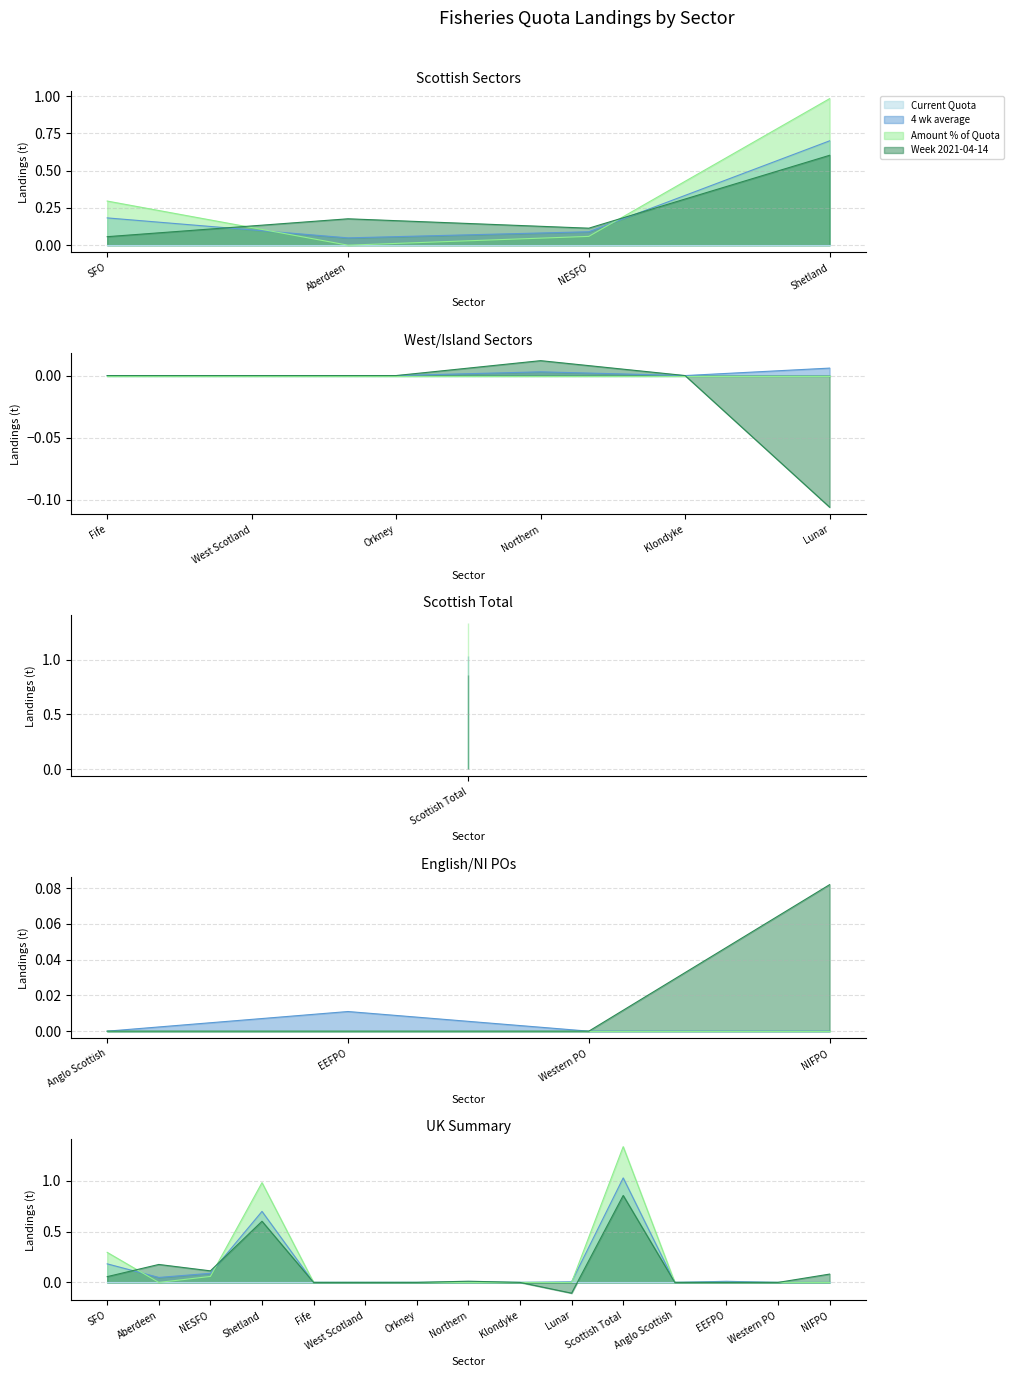

Reading right to left, what are all the values shown in this chart?

4 wk average: 0.0	0.0	0.0	0.0	1.0	0.0	0.0	0.0	0.0	0.0	0.0	0.7	0.1	0.0	0.2
Amount % of Quota: 0.0	0.0	0.0	0.0	1.3	0.0	0.0	0.0	0.0	0.0	0.0	1.0	0.1	0.0	0.3
Week 2021-04-14: 0.1	0.0	0.0	0.0	0.9	-0.1	0.0	0.0	0.0	0.0	0.0	0.6	0.1	0.2	0.1